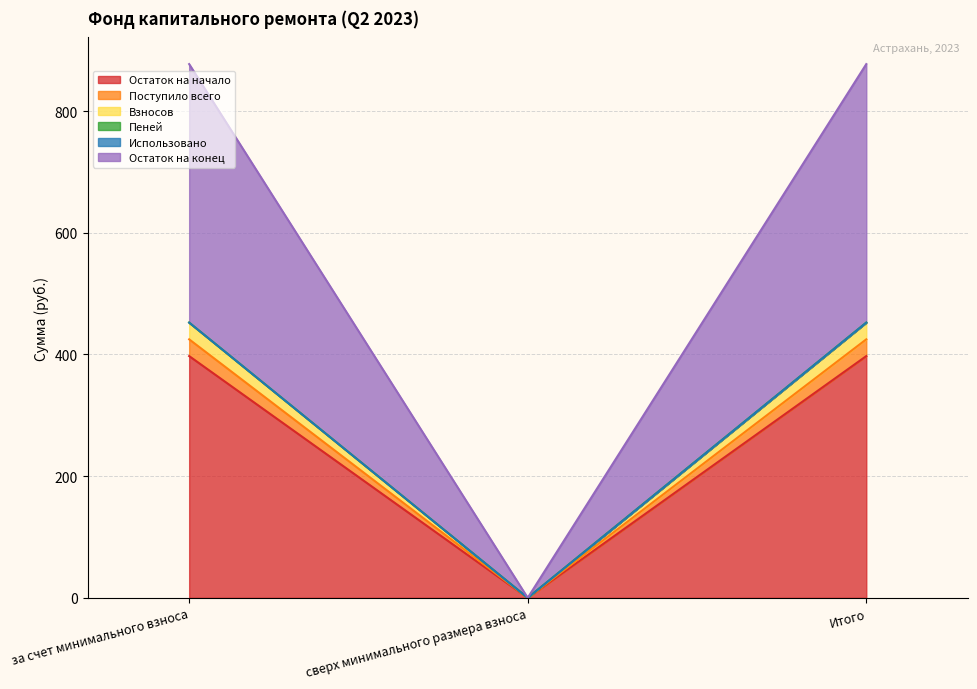

True or false: Остаток на начало has a value of 397.4 at Итого.

True